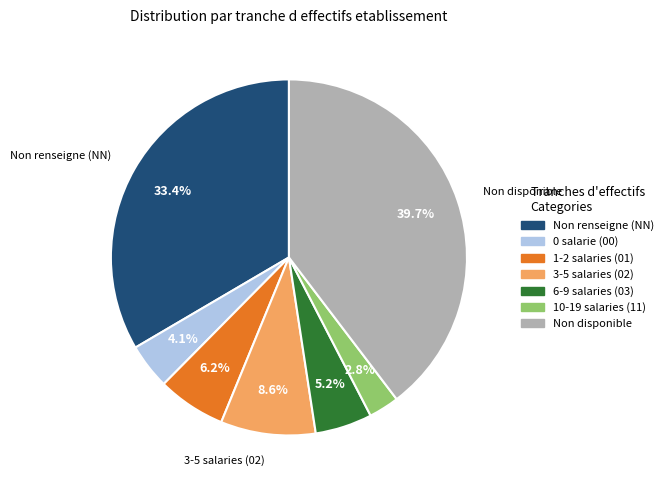

How many segments does this pie chart have?

7